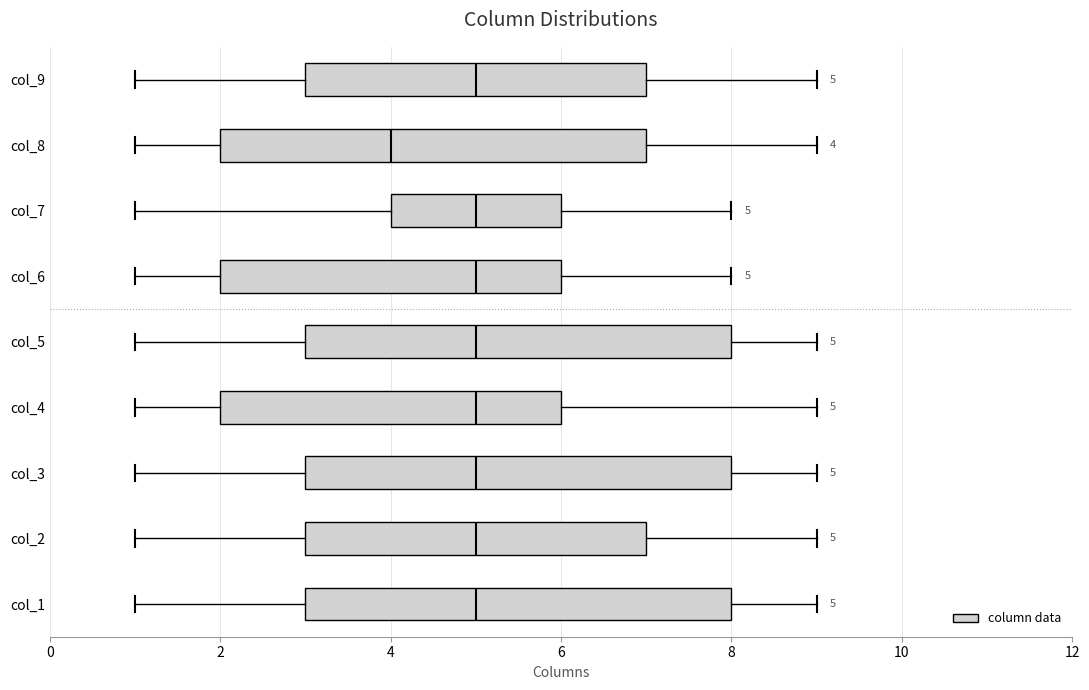

Which box's median line is the furthest to the left?

col_8